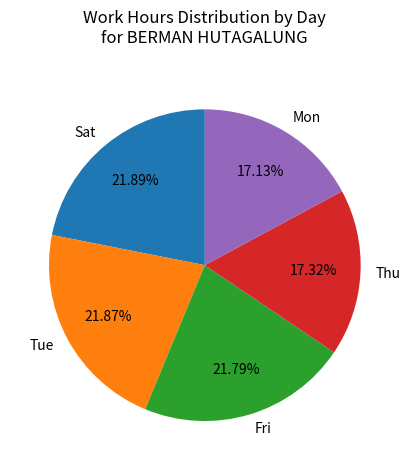

What is the ratio of the value at Thu to the value at Fri?

0.8